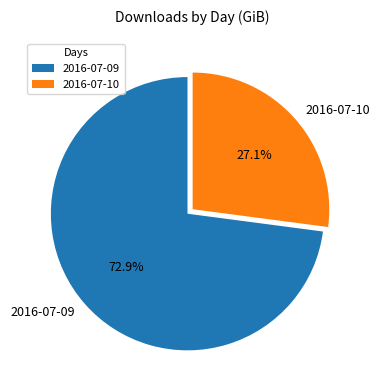

What percentage is the 2016-07-09 slice, to the nearest percent?

73%